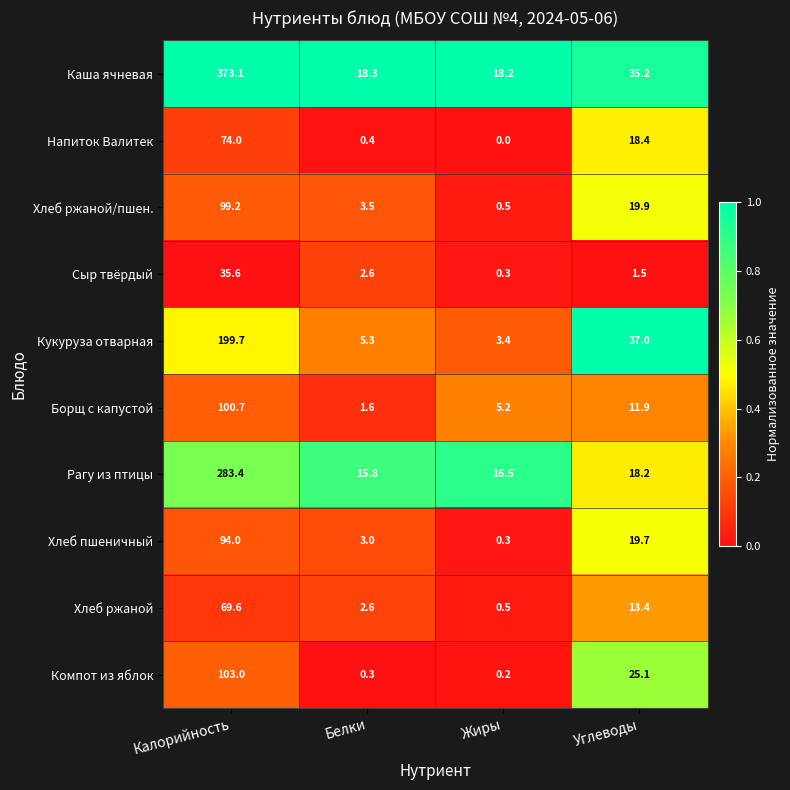

Rank the categories by Каша ячневая value from lowest to highest.

Жиры, Белки, Углеводы, Калорийность